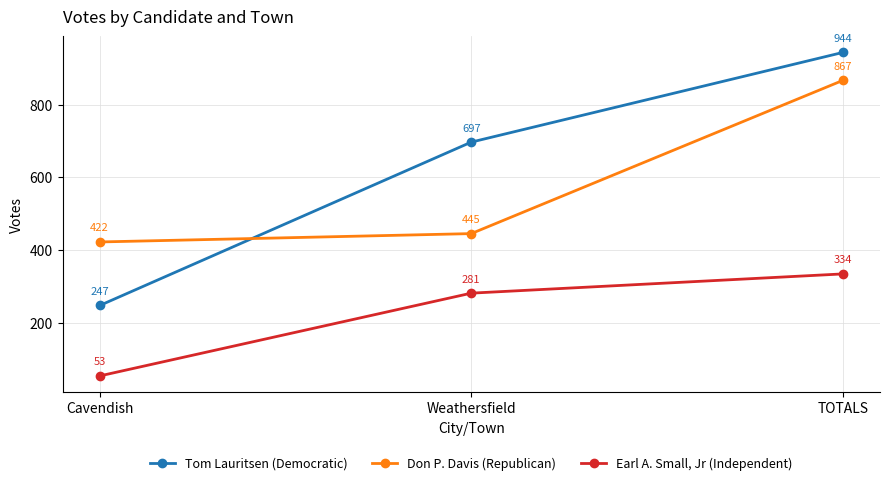

Is the value of Earl A. Small, Jr (Independent) at TOTALS greater than the value of Tom Lauritsen (Democratic) at Weathersfield?

No